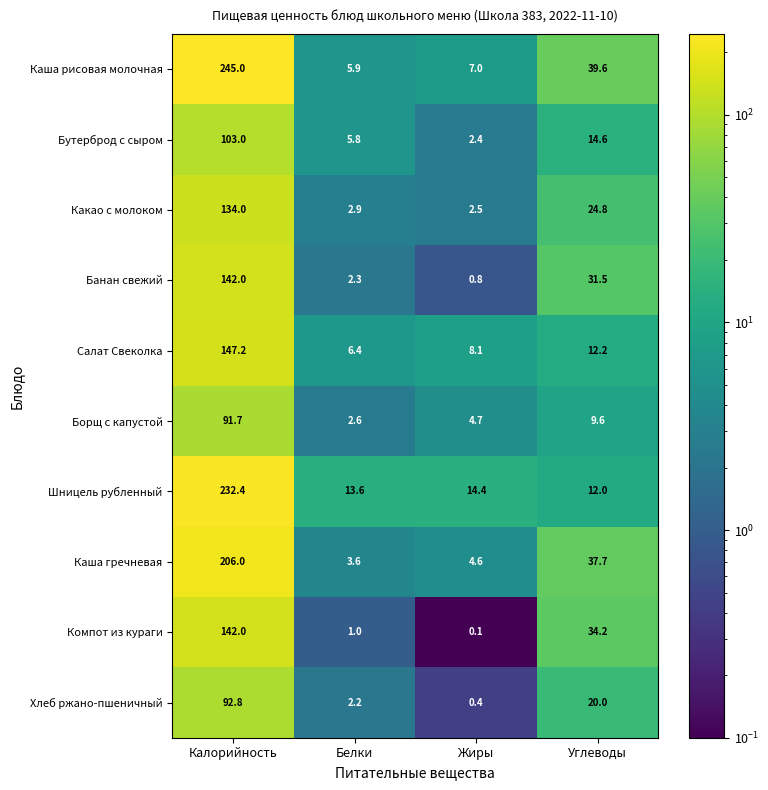

What is the maximum value shown in the chart?

245.0